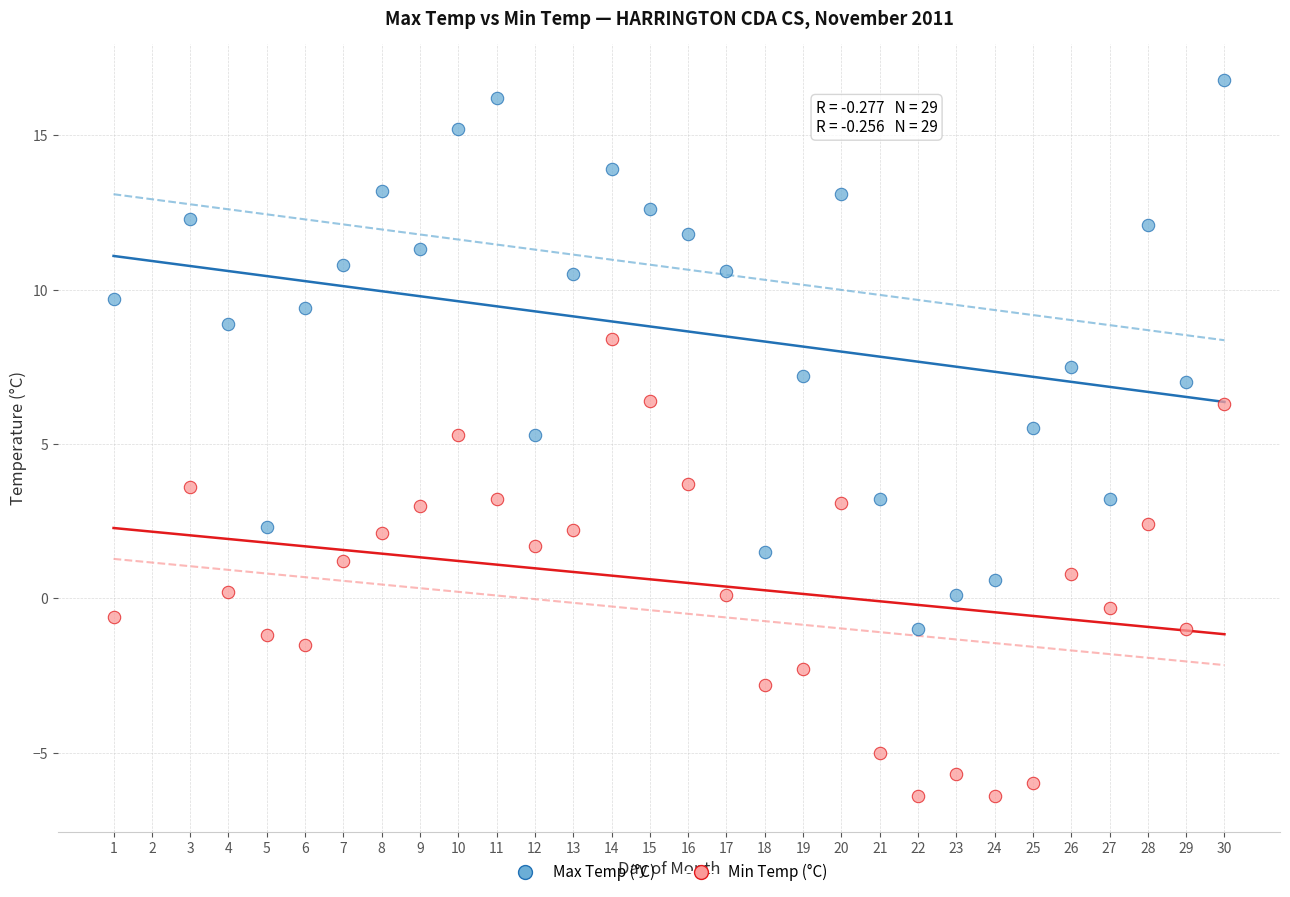

Which series reaches the maximum Y coordinate?

Max Temp (°C)